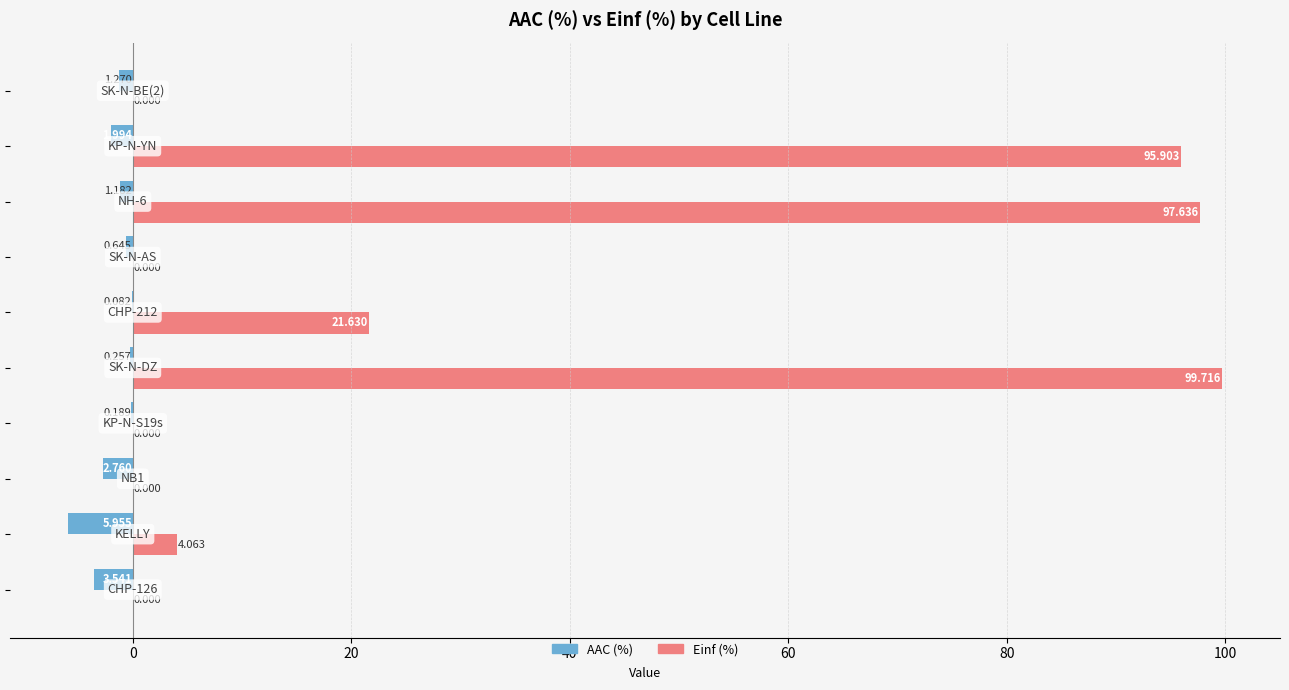

Which series has the largest total across all categories?

Einf (%)